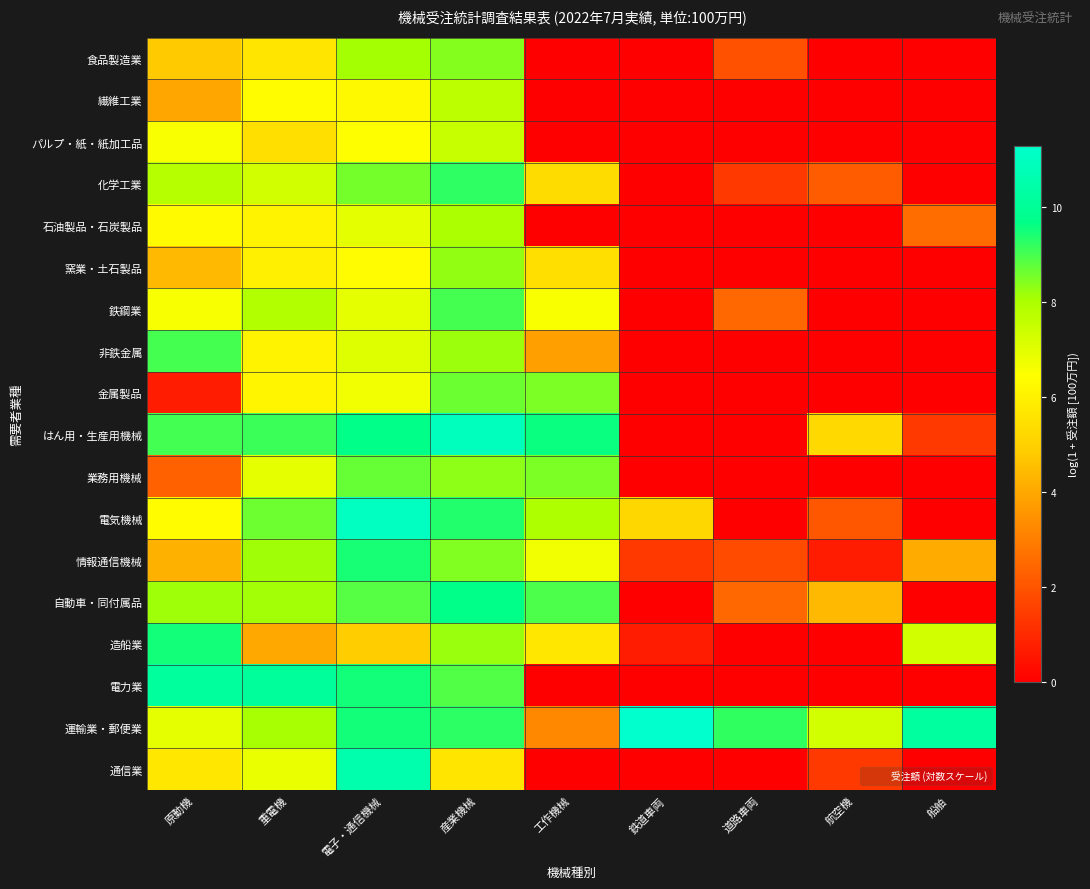

Which has a higher value, 船舶 or 原動機?

原動機